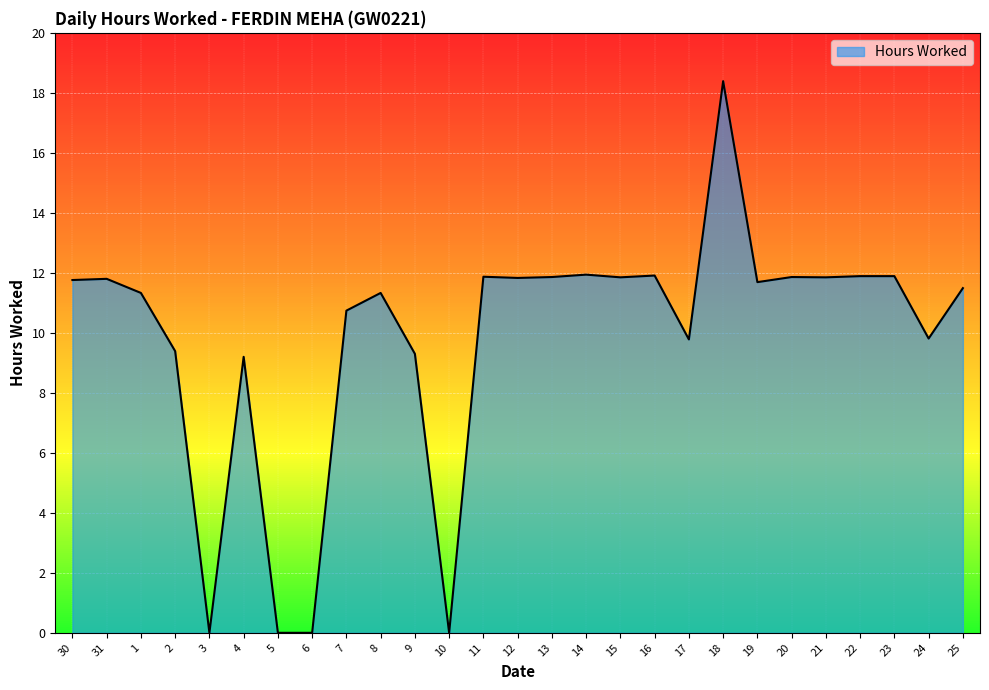

What value does the data have at 19?

11.7